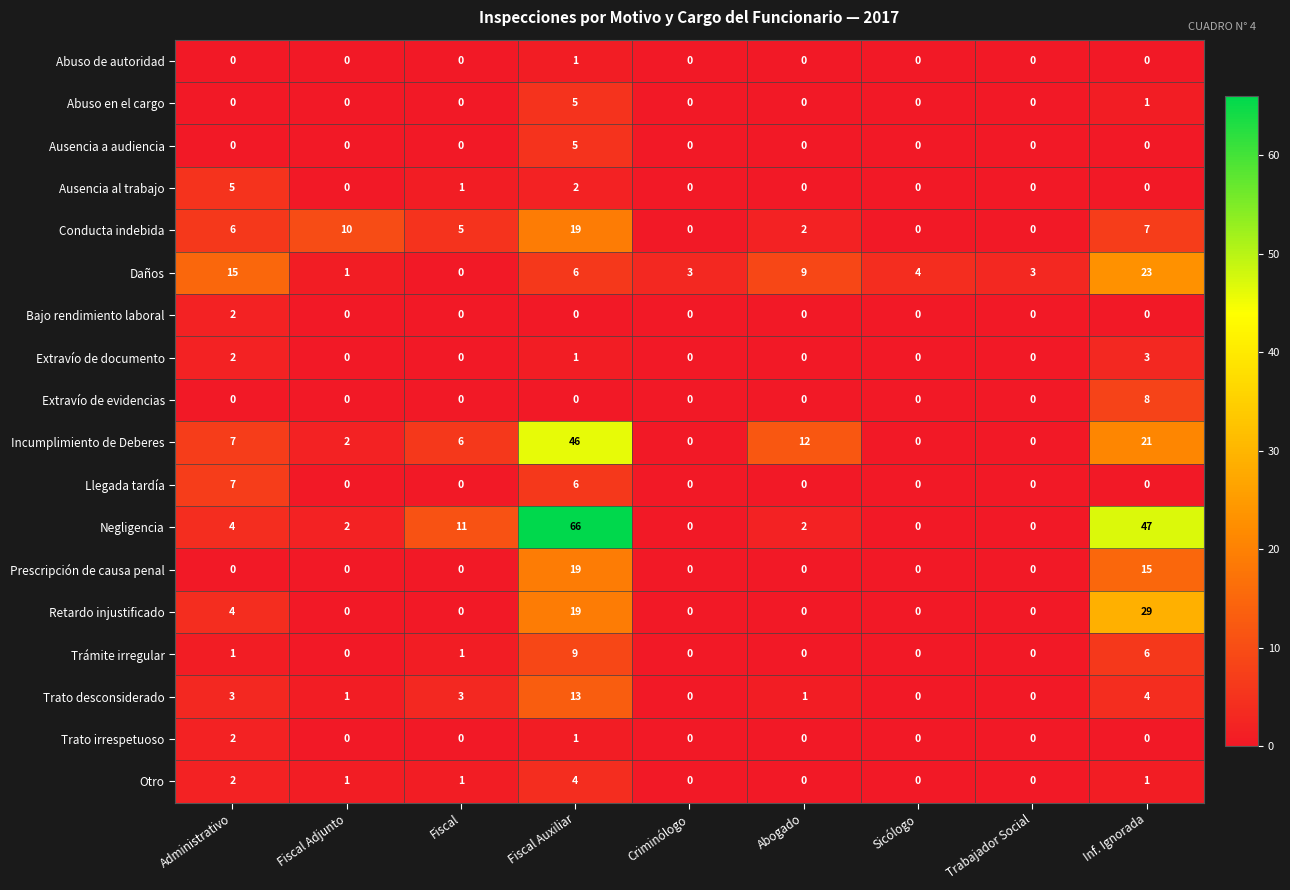

What is the difference between the maximum and second lowest values in the Retardo injustificado series?

29